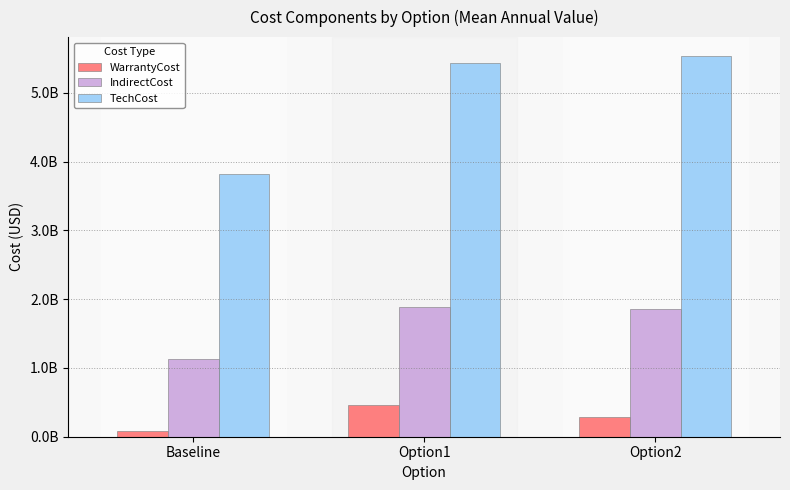

What is the difference between the IndirectCost values at Option1 and Option2?

24688329.8